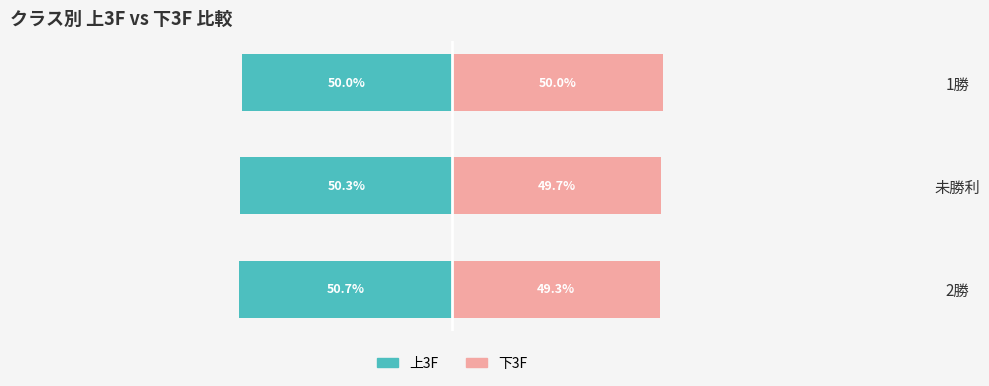

What is the value of the 上3F bar at the 2nd from the left?

-50.3